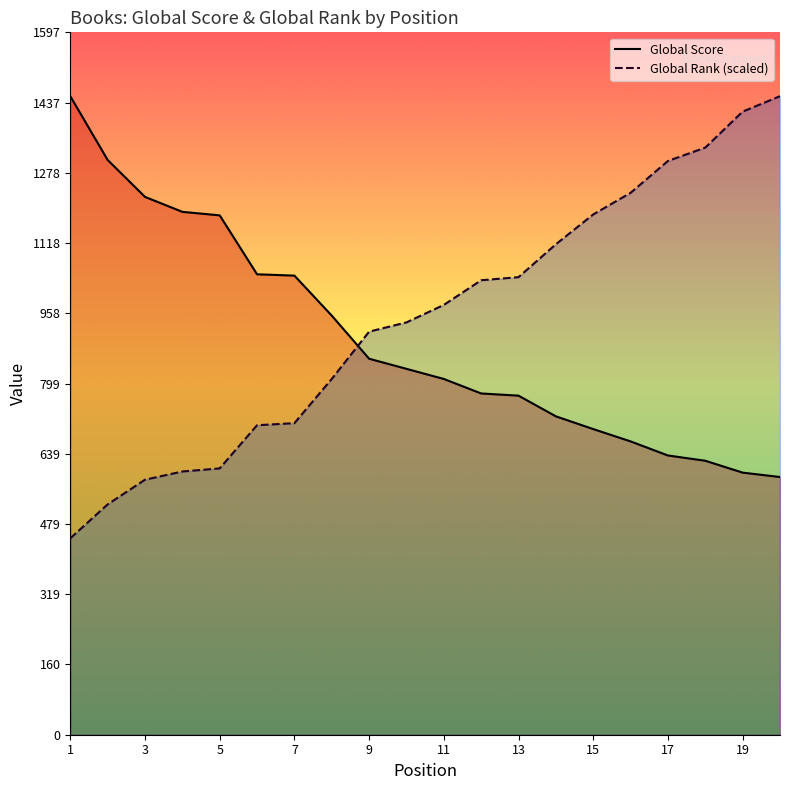

How many values in the Global Rank (scaled) series are below 977?

10